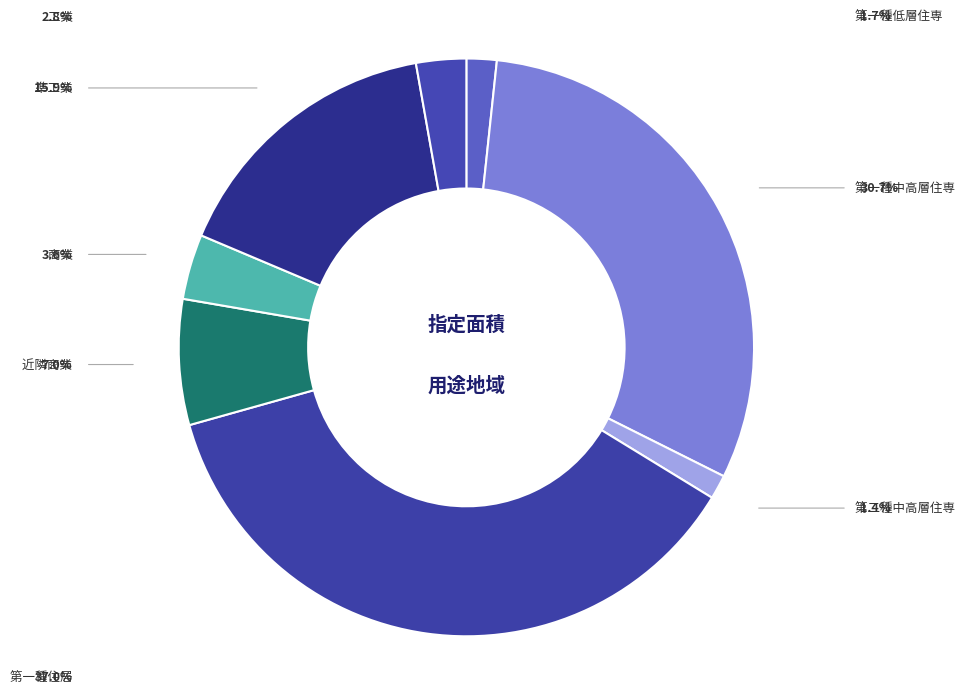

How much of the chart is everything except 工業?

97.2%